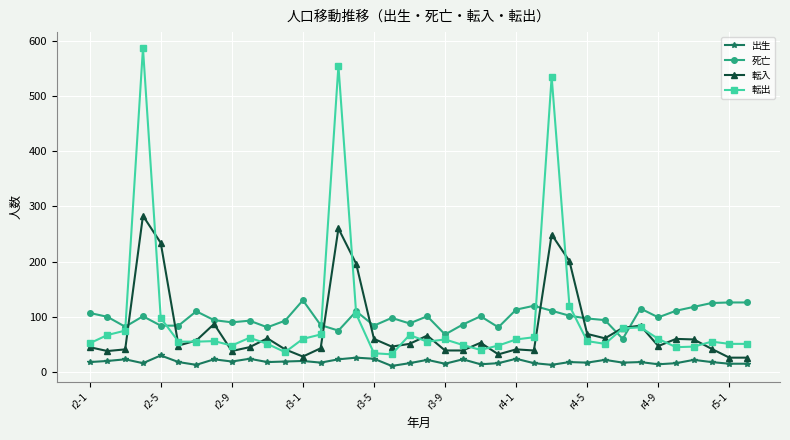

True or false: 死亡 and 出生 intersect in this chart.

False